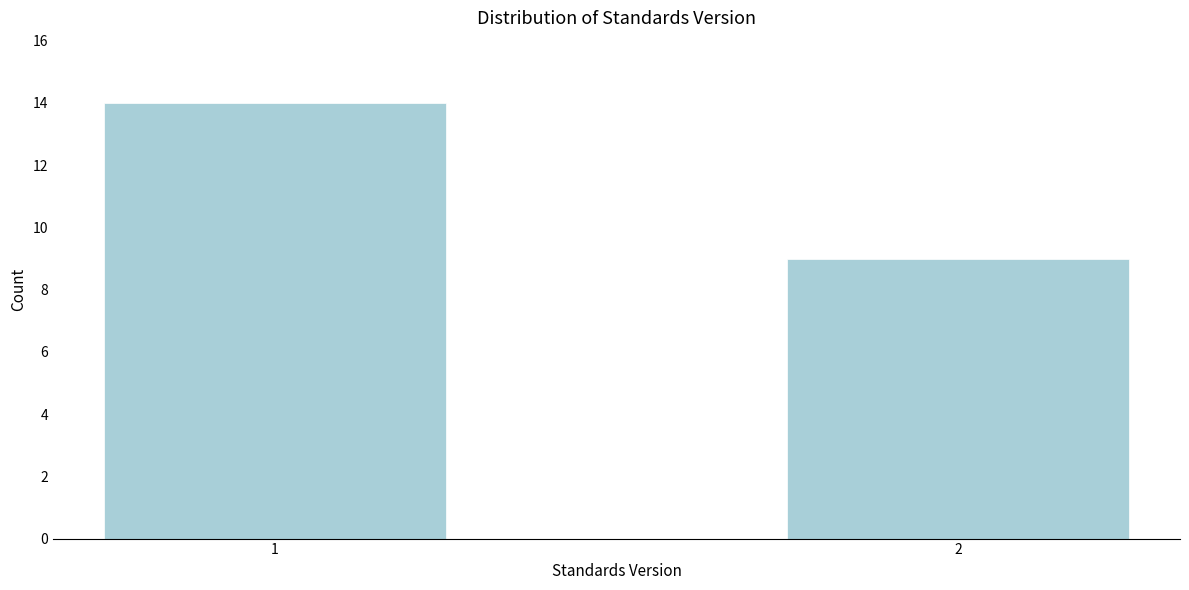

Reading right to left, what are all the values shown in this chart?

9	14